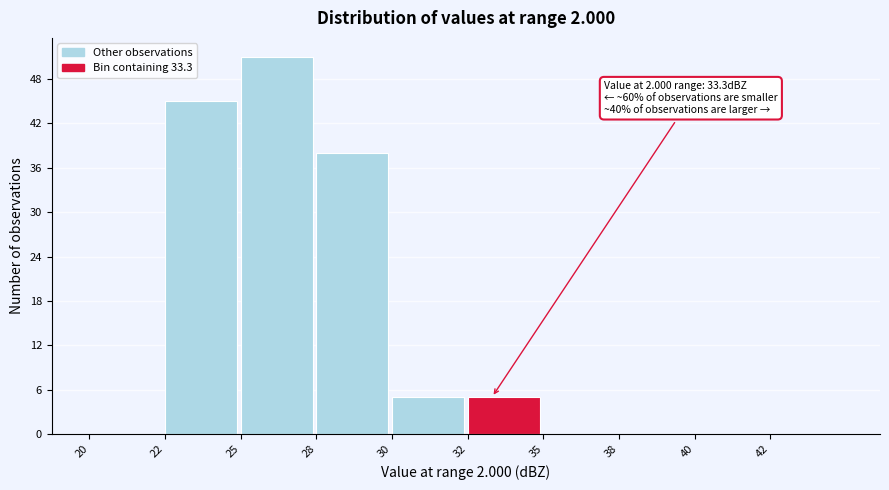

Reading left to right, what are all the values shown in this chart?

20=0	22=45	25=51	28=38	30=5	32=5	35=0	38=0	40=0	42=0